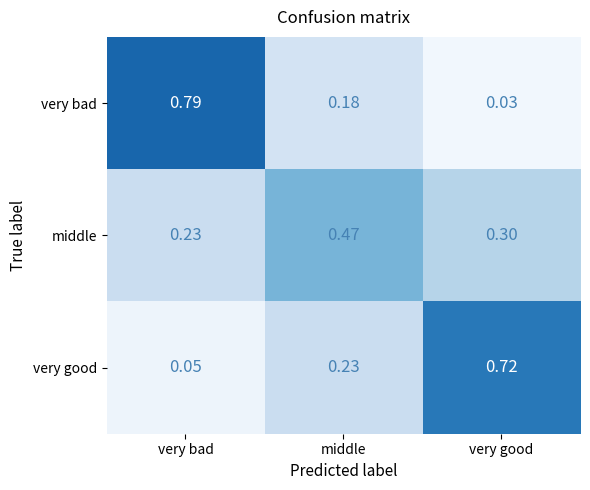

At which label does very good reach its peak?

very good